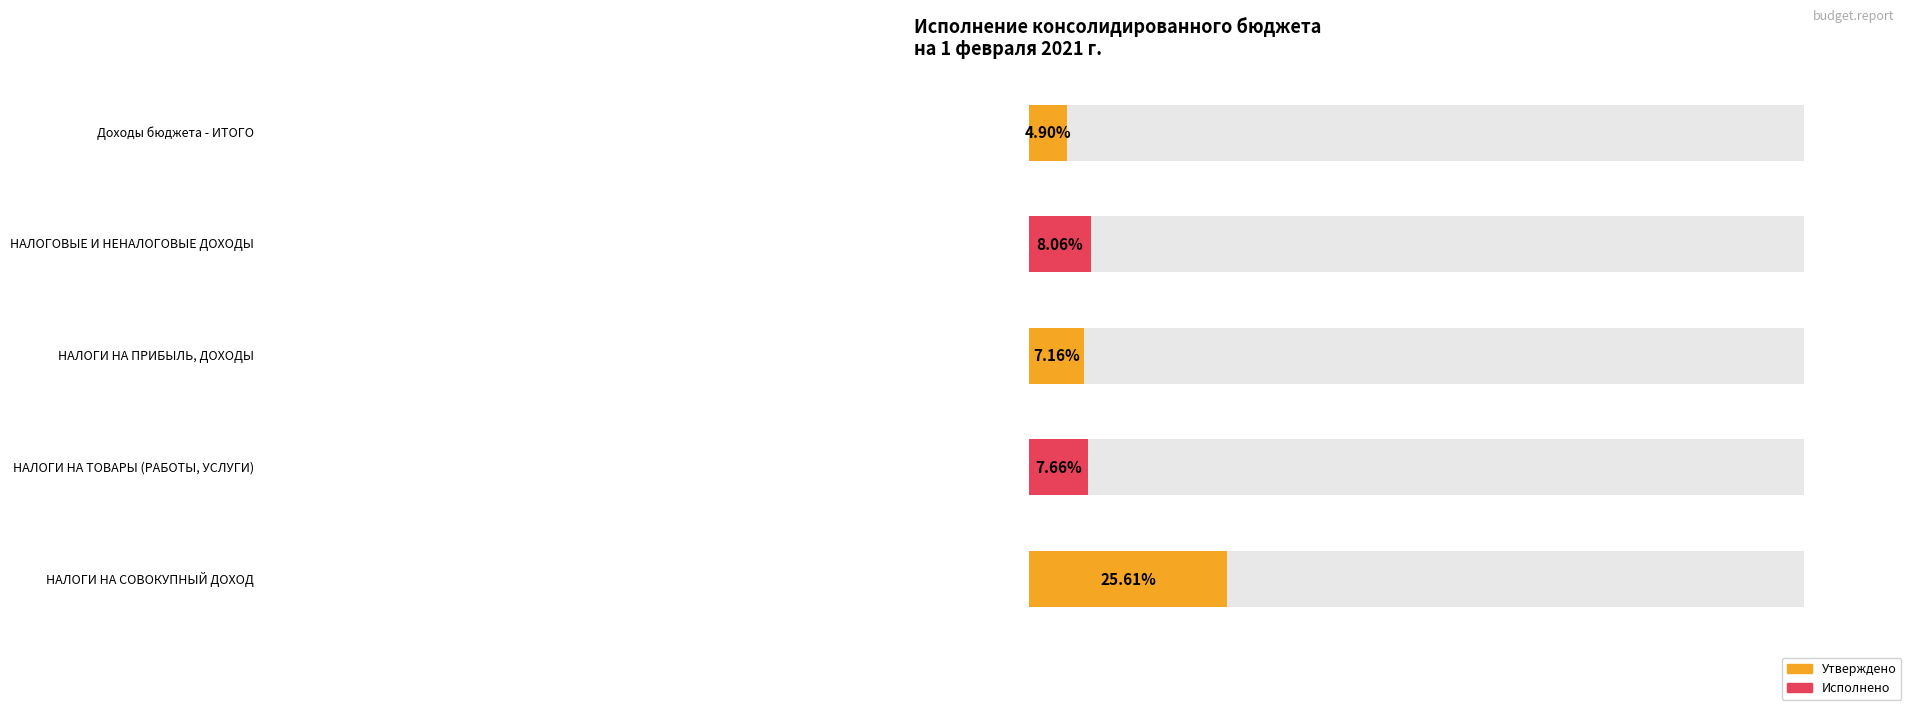

How many groups of bars are there?

5